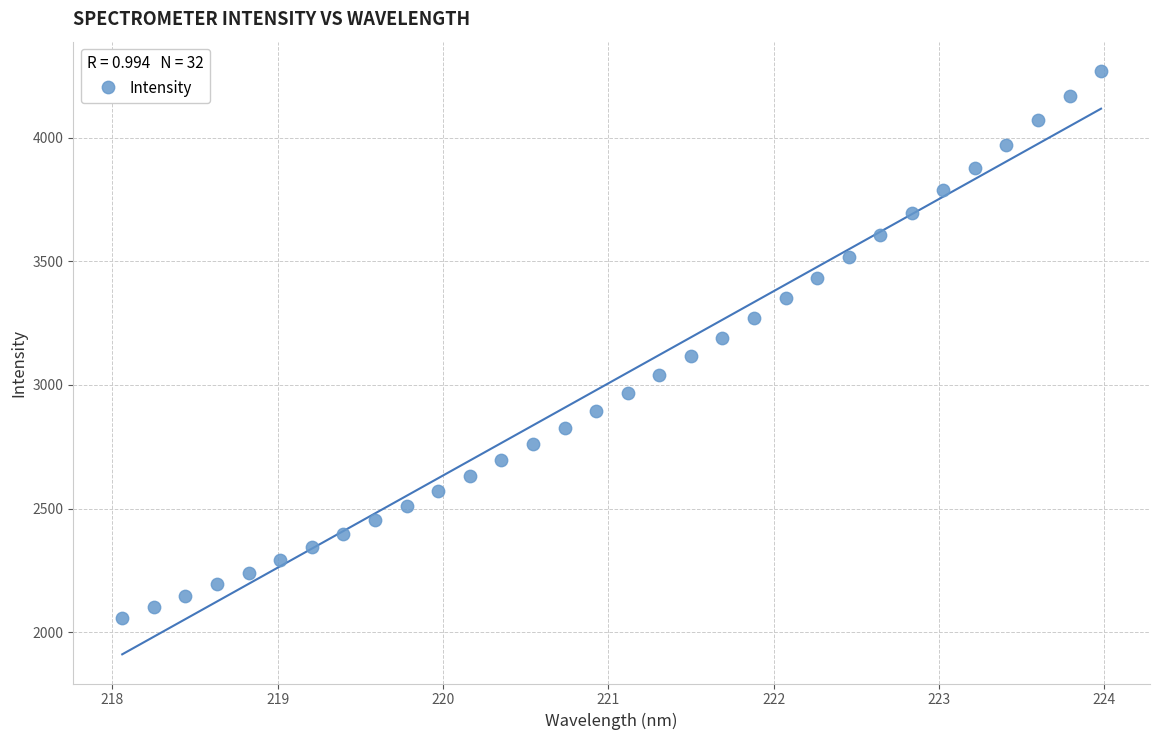

What is the range of Y values (max minus min)?

2212.4